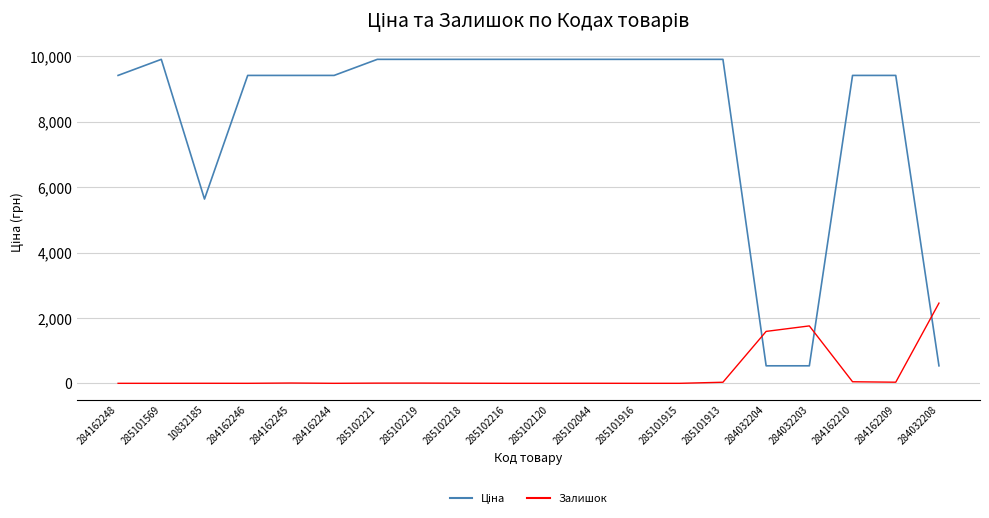

What is the greatest value displayed?

9908.5